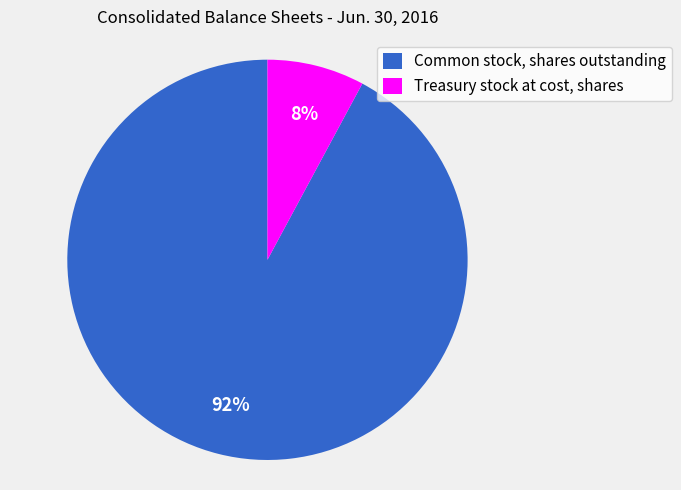

Do Common stock, shares outstanding and Treasury stock at cost, shares together represent more than half of the pie?

Yes